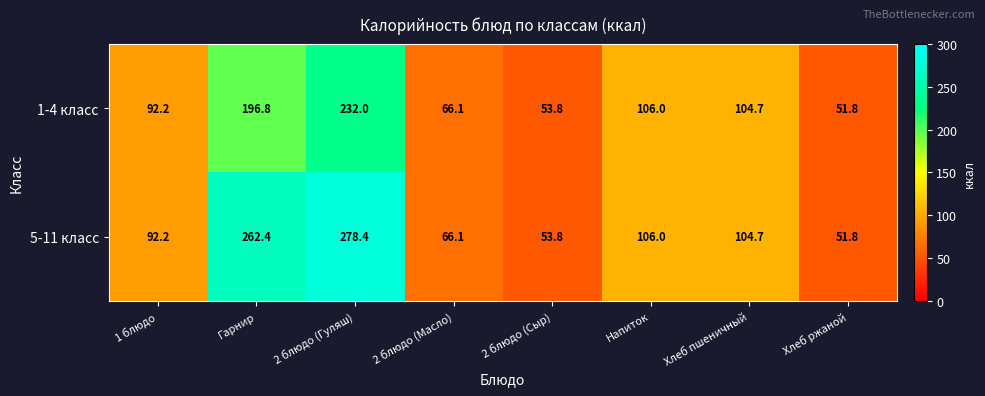

Where does the 5-11 класс series first go above 104?

Гарнир